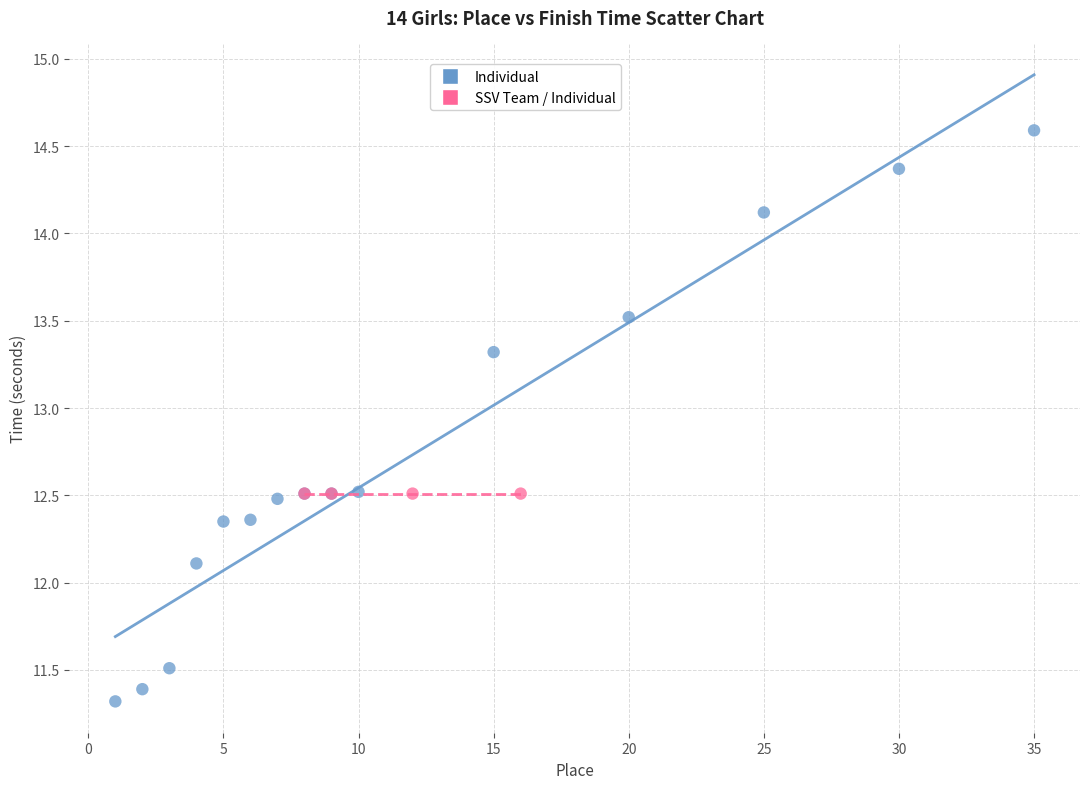

Which series contains the highest Y value?

Individual